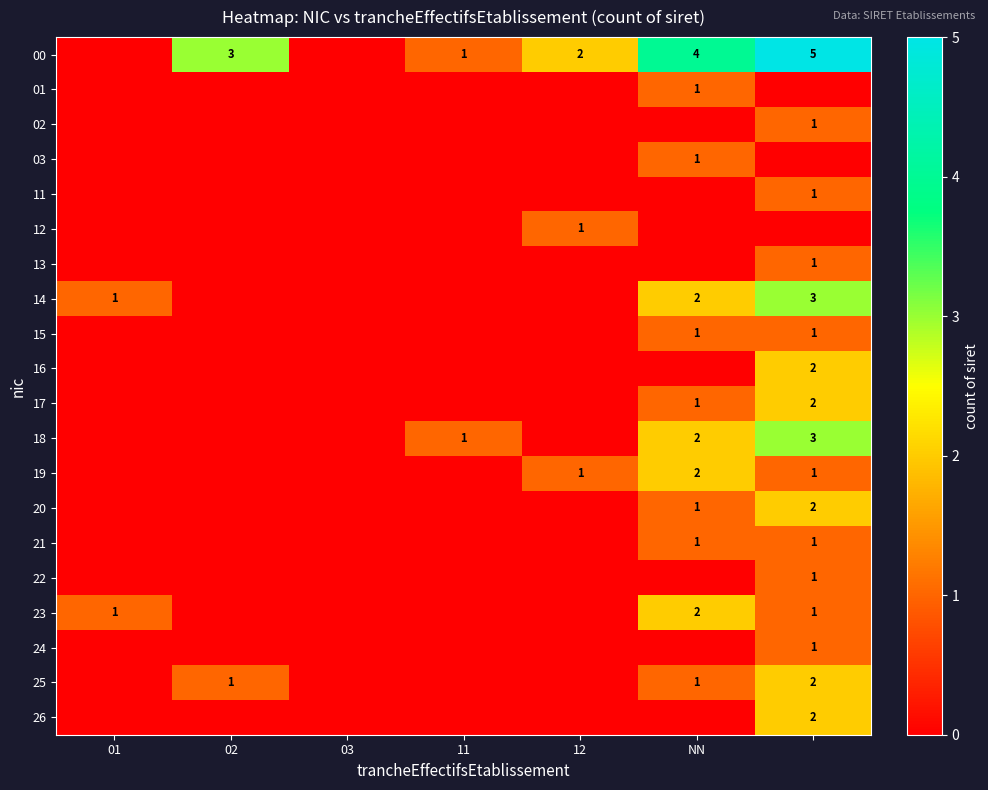

What is the difference between the maximum and minimum values in the 02 series?

1